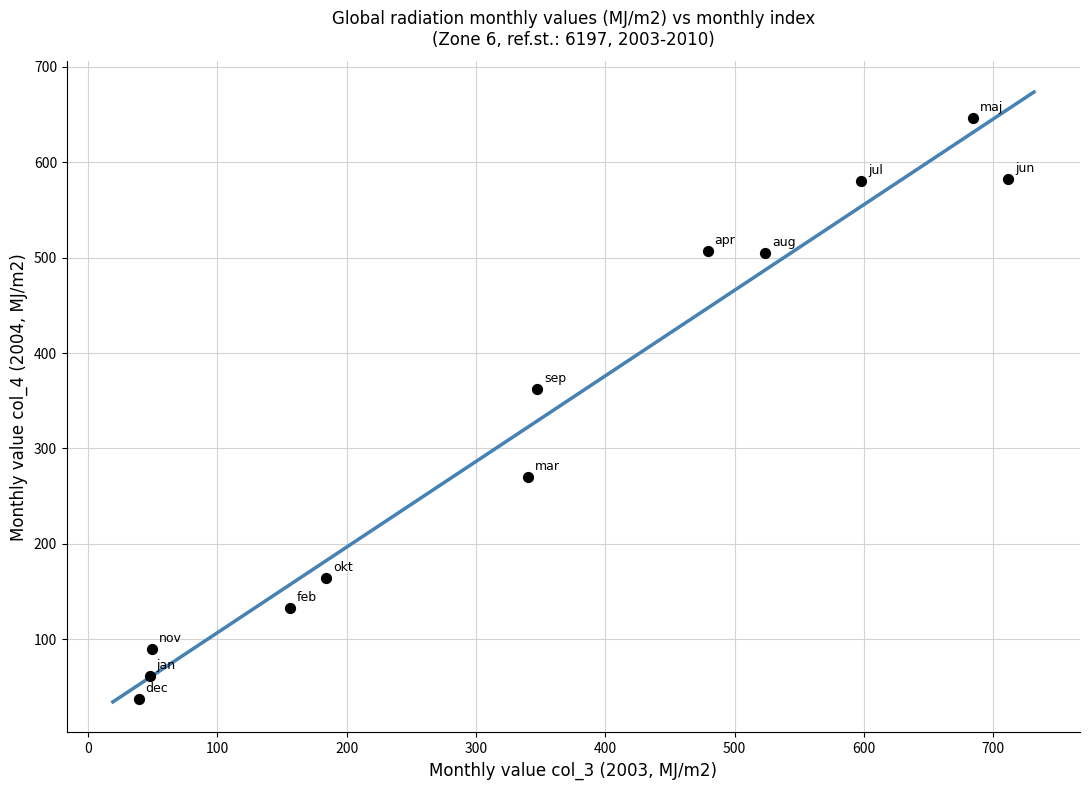

What Y value in the scatter plot is closest to 342?

362.2